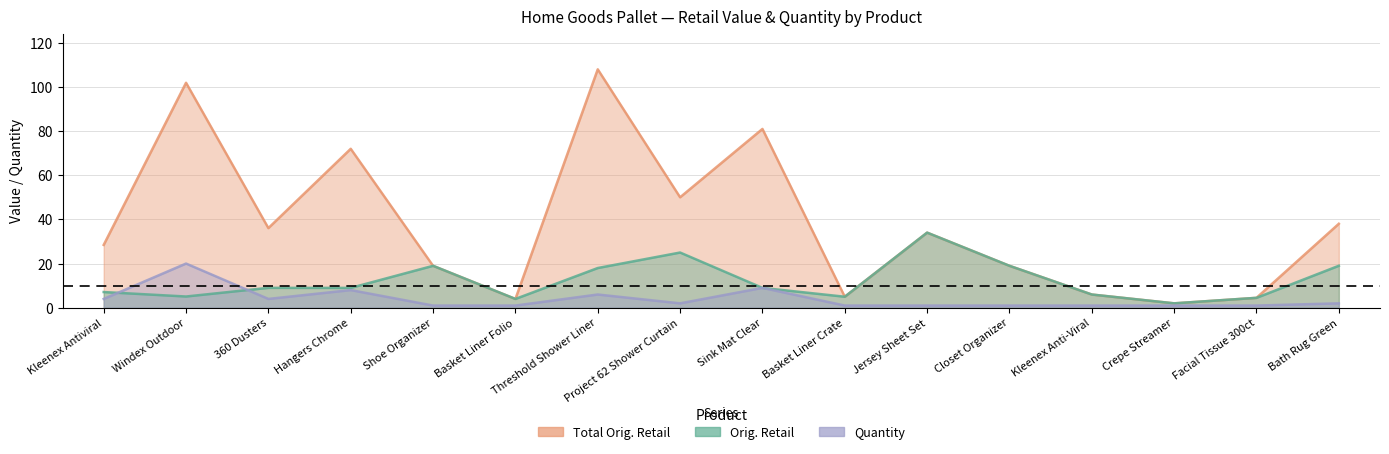

True or false: Total Orig. Retail and Orig. Retail cross at least once.

False